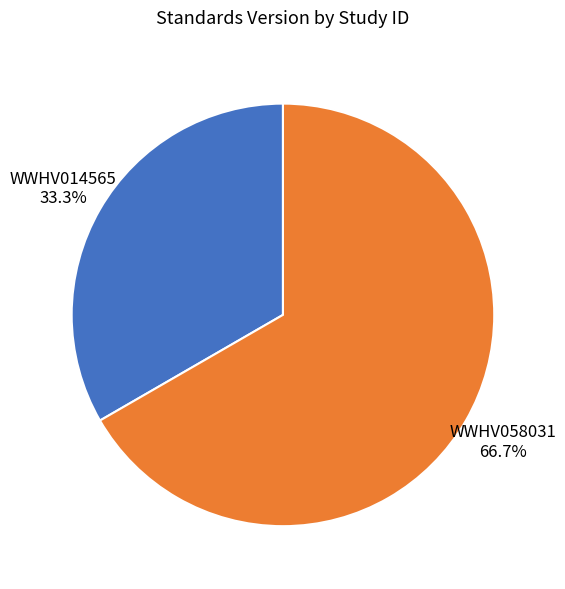

How much of the chart is everything except WWHV014565?

66.7%